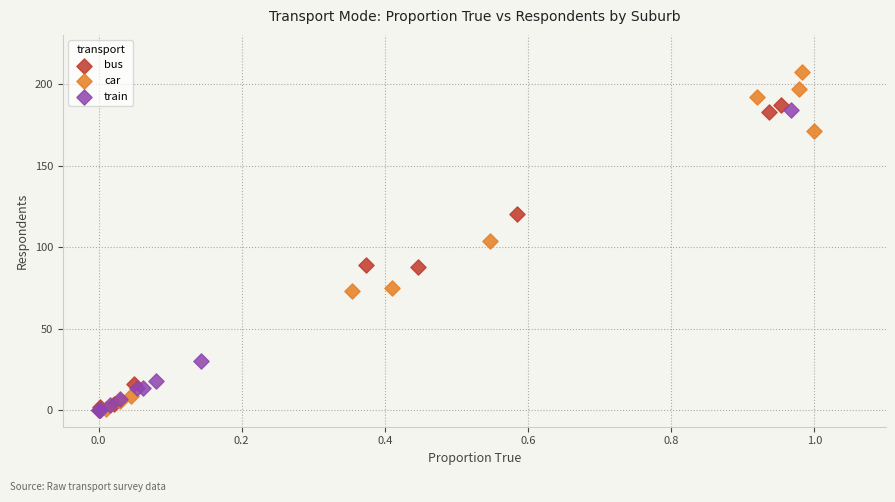

Which series contains the highest Y value?

car